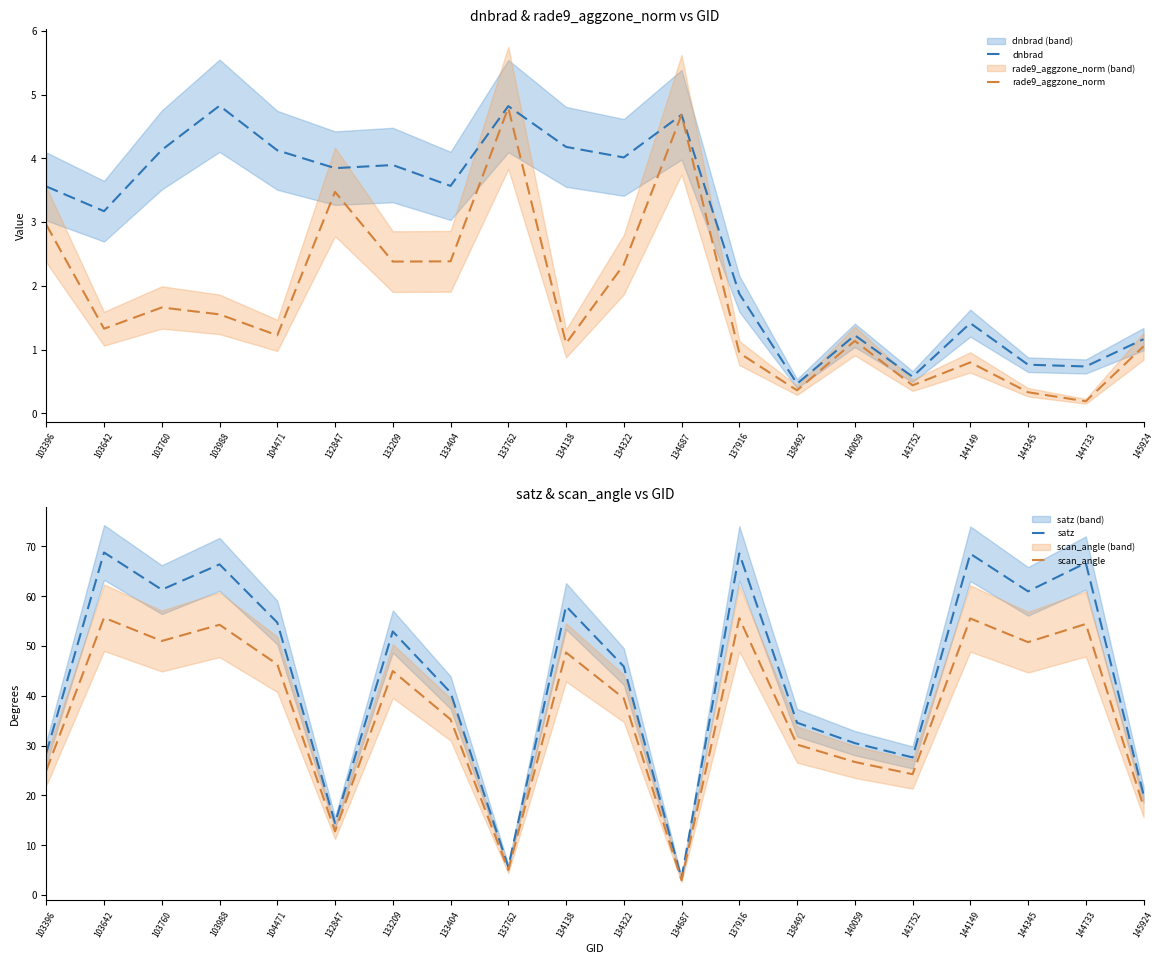

Reading left to right, list all the values displayed in this chart.

dnbrad: 3.6	3.2	4.1	4.8	4.1	3.8	3.9	3.6	4.8	4.2	4.0	4.7	1.9	0.5	1.2	0.6	1.4	0.8	0.7	1.2
rade9_aggzone_norm: 3.0	1.3	1.7	1.6	1.2	3.5	2.4	2.4	4.8	1.1	2.3	4.7	0.9	0.4	1.1	0.4	0.8	0.3	0.2	1.0
satz: 28.5	68.8	61.3	66.4	54.7	14.4	52.9	40.7	5.6	58.0	45.9	3.3	68.6	34.6	30.5	27.6	68.5	61.0	66.7	20.1
scan_angle: 25.0	55.7	51.0	54.3	46.3	12.8	45.0	35.2	5.0	48.7	39.5	2.9	55.6	30.2	26.7	24.2	55.5	50.8	54.4	17.8